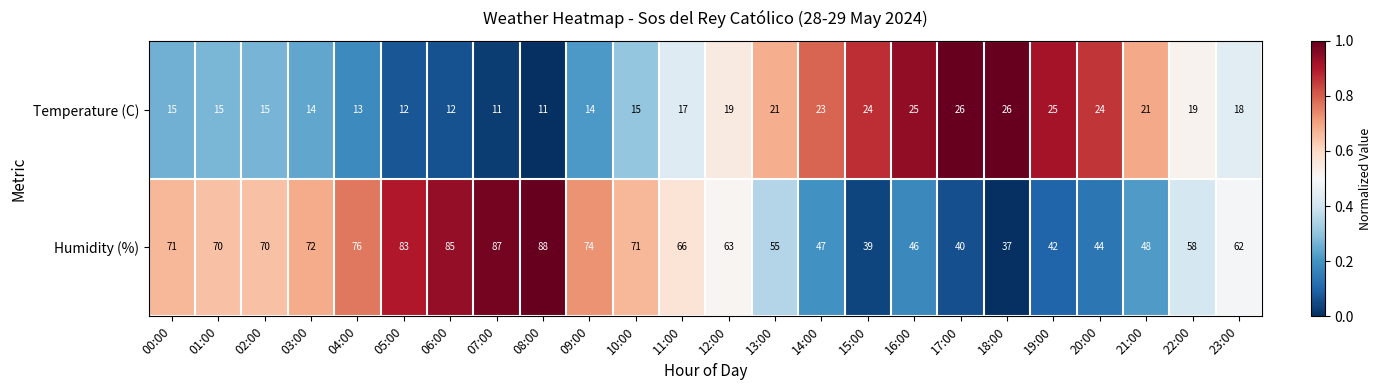

Read the Humidity (%) value at 03:00.

72